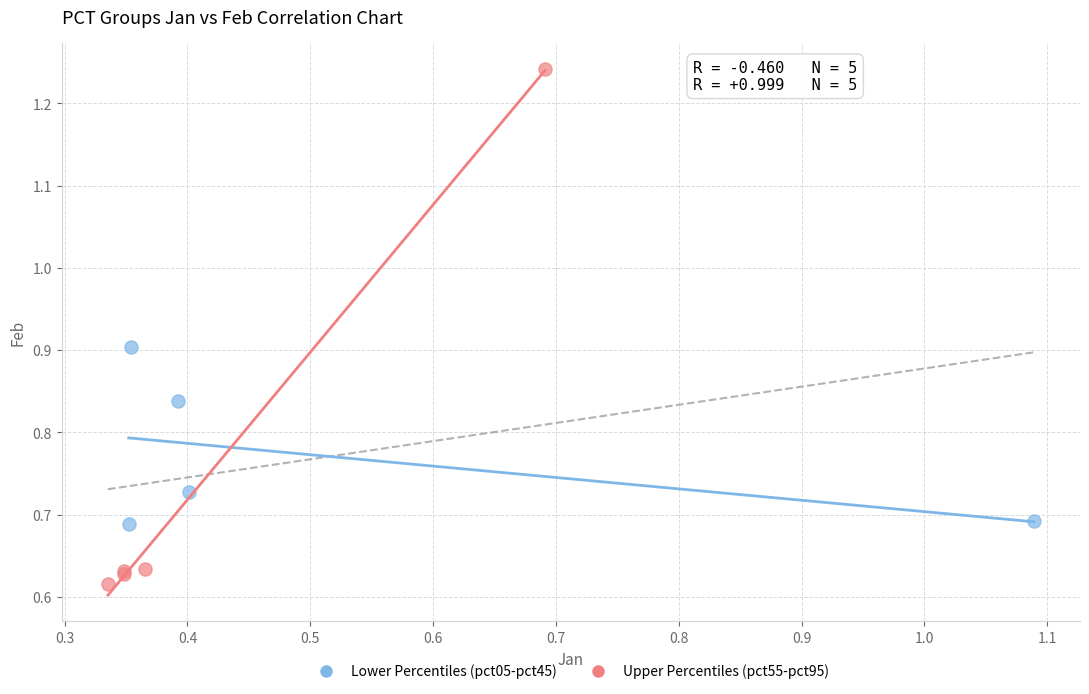

Which series reaches the maximum Y coordinate?

Upper Percentiles (pct55-pct95)